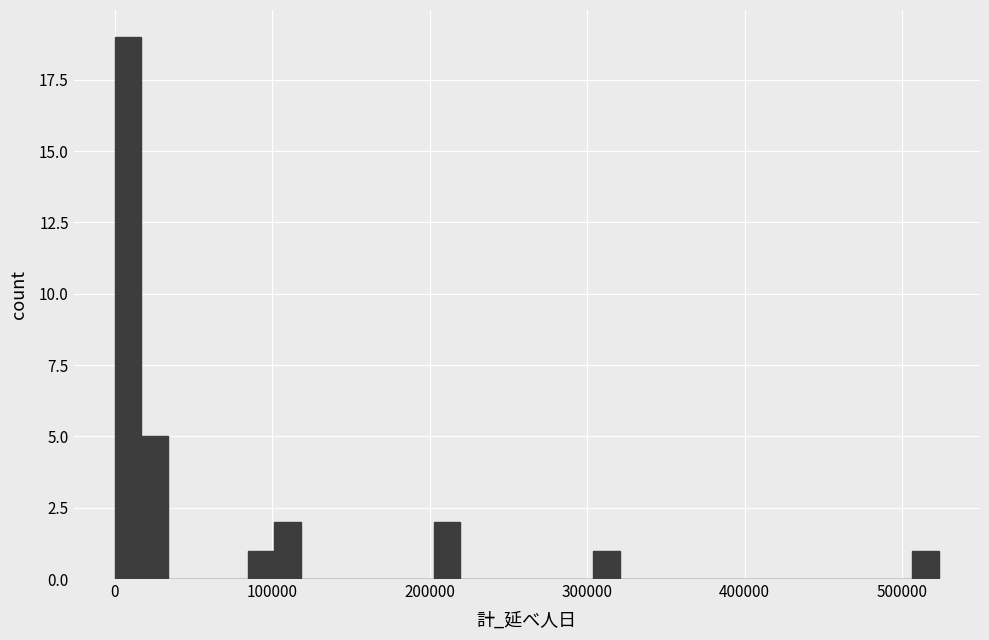

Around what value on the x-axis is the tallest bar? Give the approximate position of its centre, as read against the axis.

10000